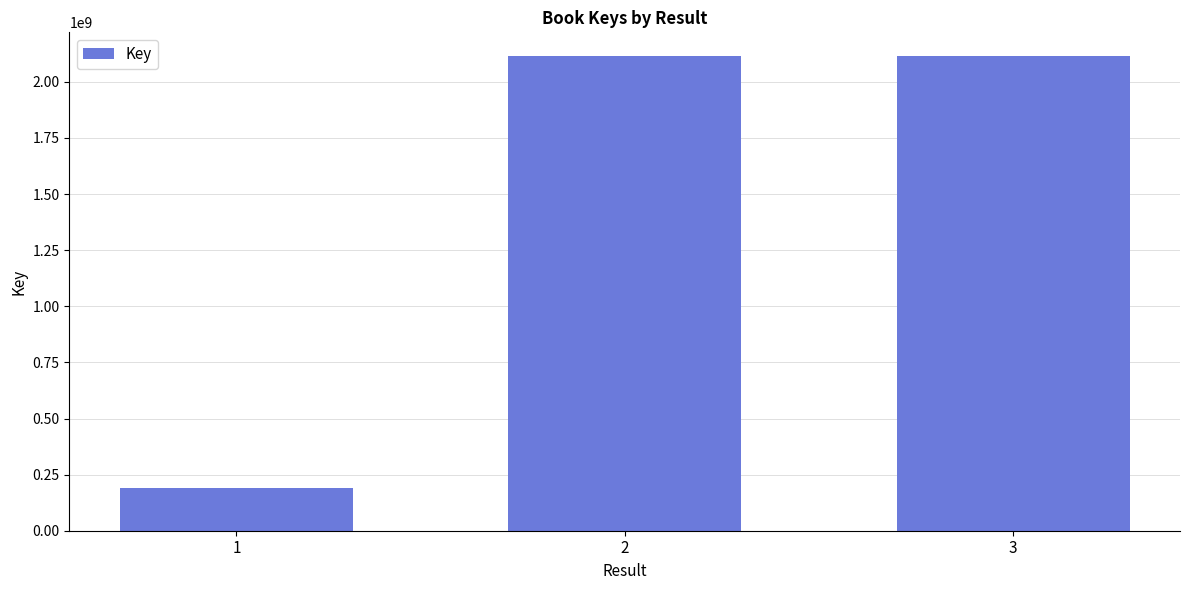

The value at 3 is 2115098041. True or false?

True